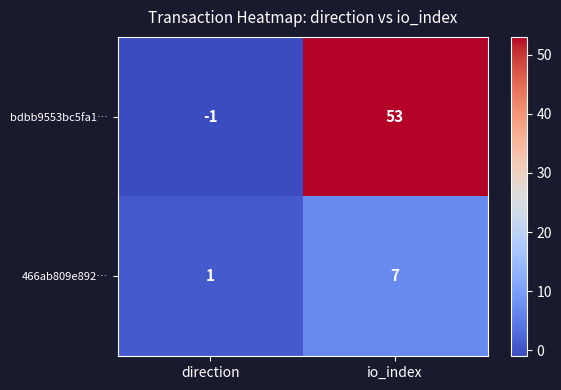

The 466ab809e892… series shows 12 at io_index. True or false?

False